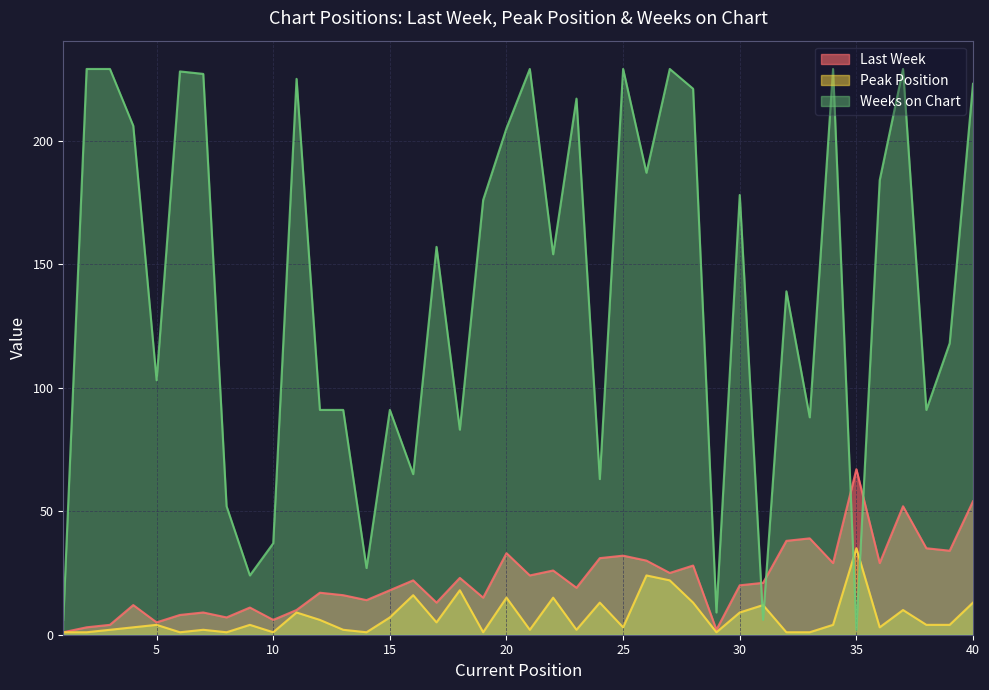

Which series has the largest total across all categories?

Weeks on Chart